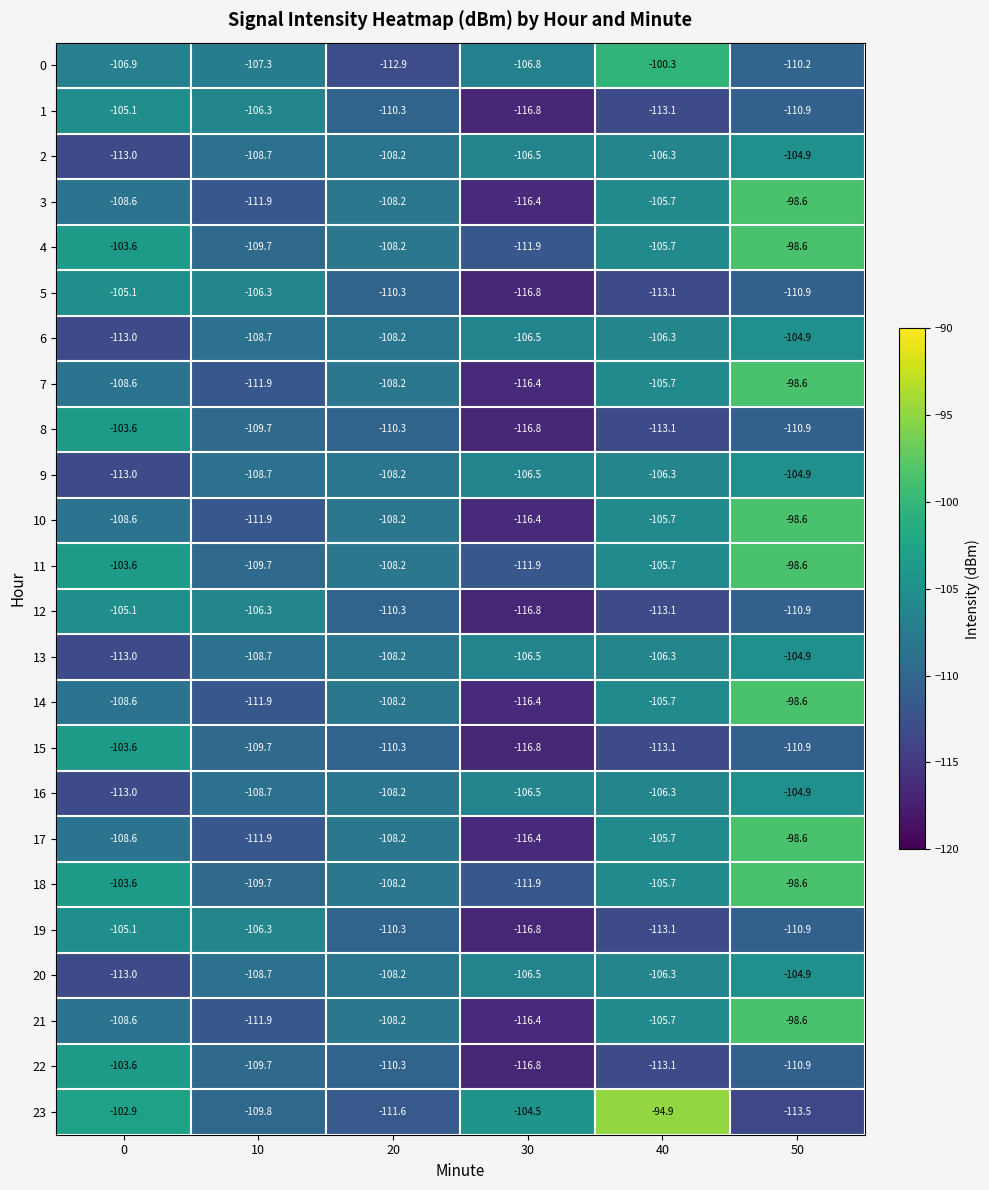

Which category has the lowest value across all series?

30